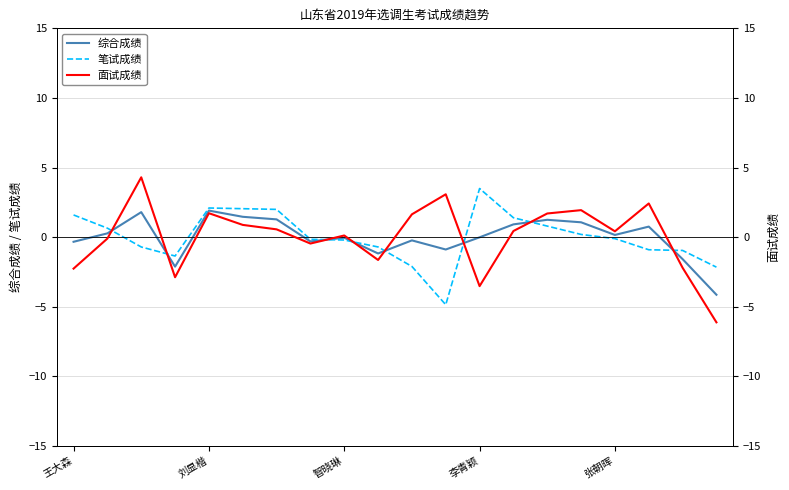

Which category has the highest value in the 笔试成绩 series?

李青颖